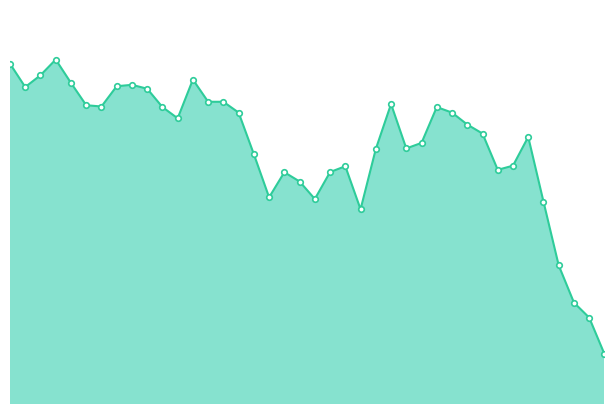

Count the number of data series in this chart.

1